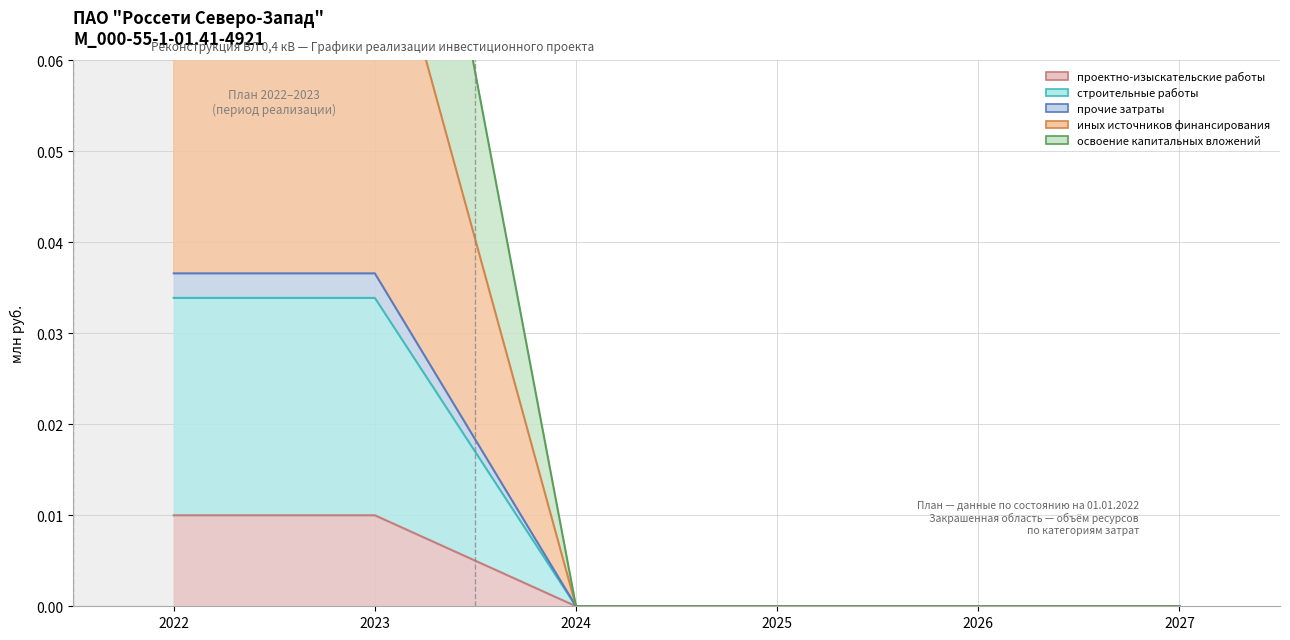

At 2026, list the series in order from largest to smallest.

проектно-изыскательские работы, строительные работы, прочие затраты, иных источников финансирования, освоение капитальных вложений